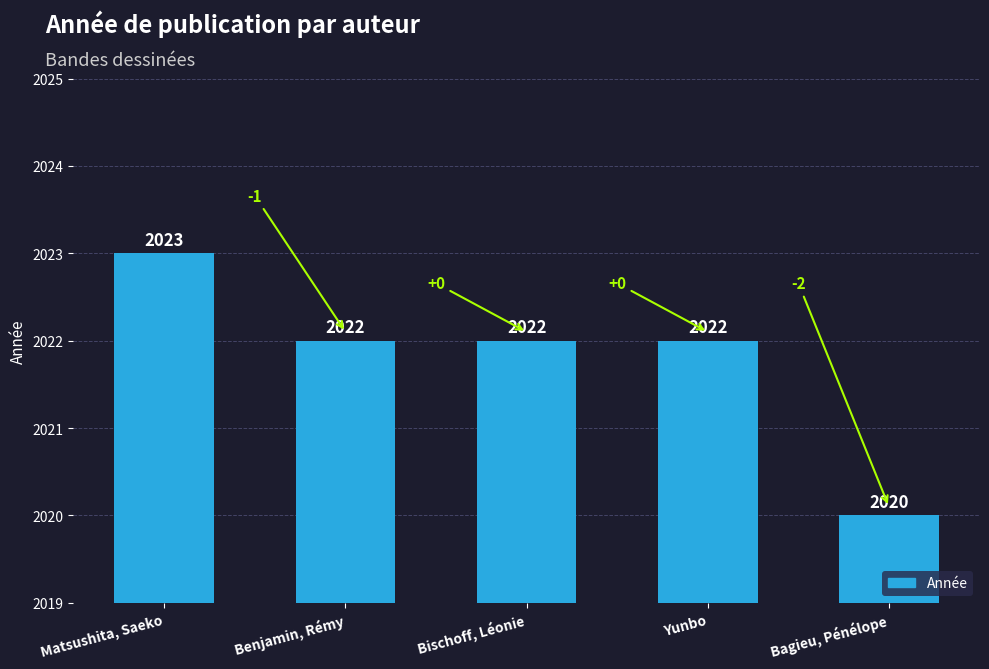

Rank the categories by value from lowest to highest.

Bagieu, Pénélope, Benjamin, Rémy, Bischoff, Léonie, Yunbo, Matsushita, Saeko